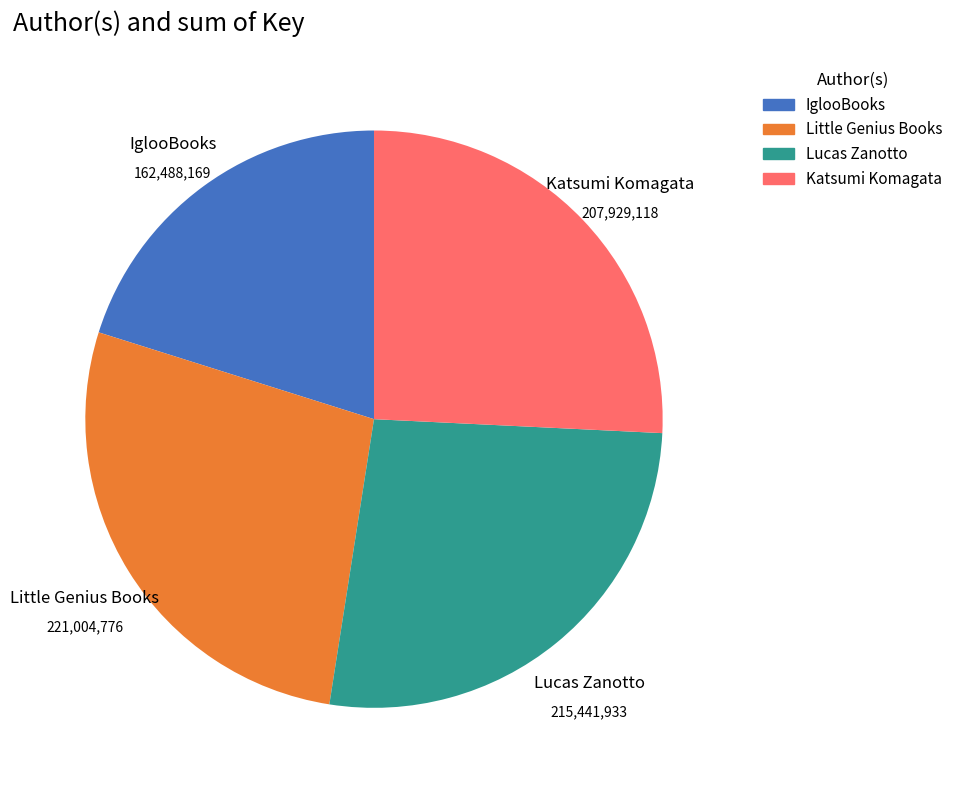

Is there any slice that represents more than half of the pie?

No